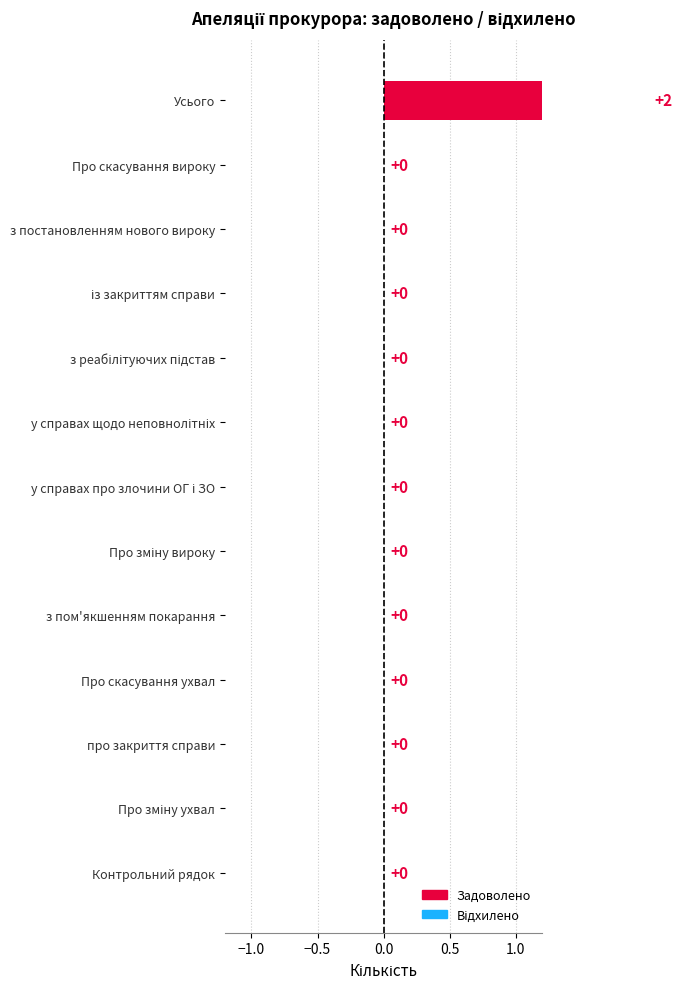

Rank the categories by value from highest to lowest.

Усього, Про скасування вироку, з постановленням нового вироку, із закриттям справи, з реабілітуючих підстав, у справах щодо неповнолітніх, у справах про злочини ОГ і ЗО, Про зміну вироку, з пом'якшенням покарання, Про скасування ухвал, про закриття справи, Про зміну ухвал, Контрольний рядок